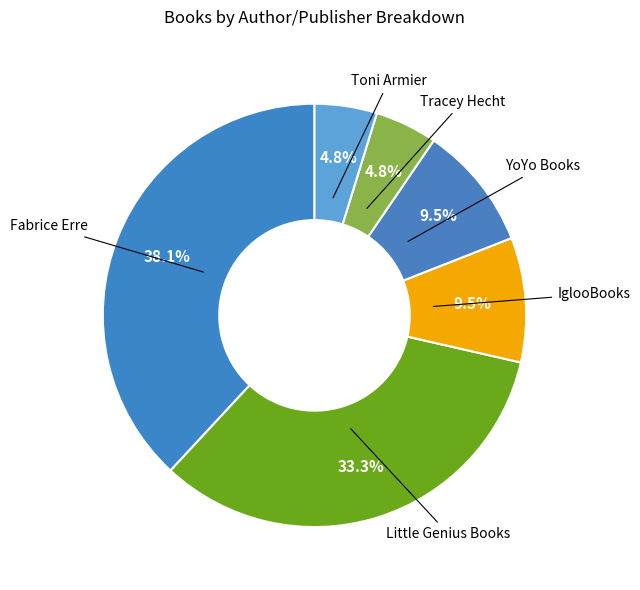

How many segments does this pie chart have?

6